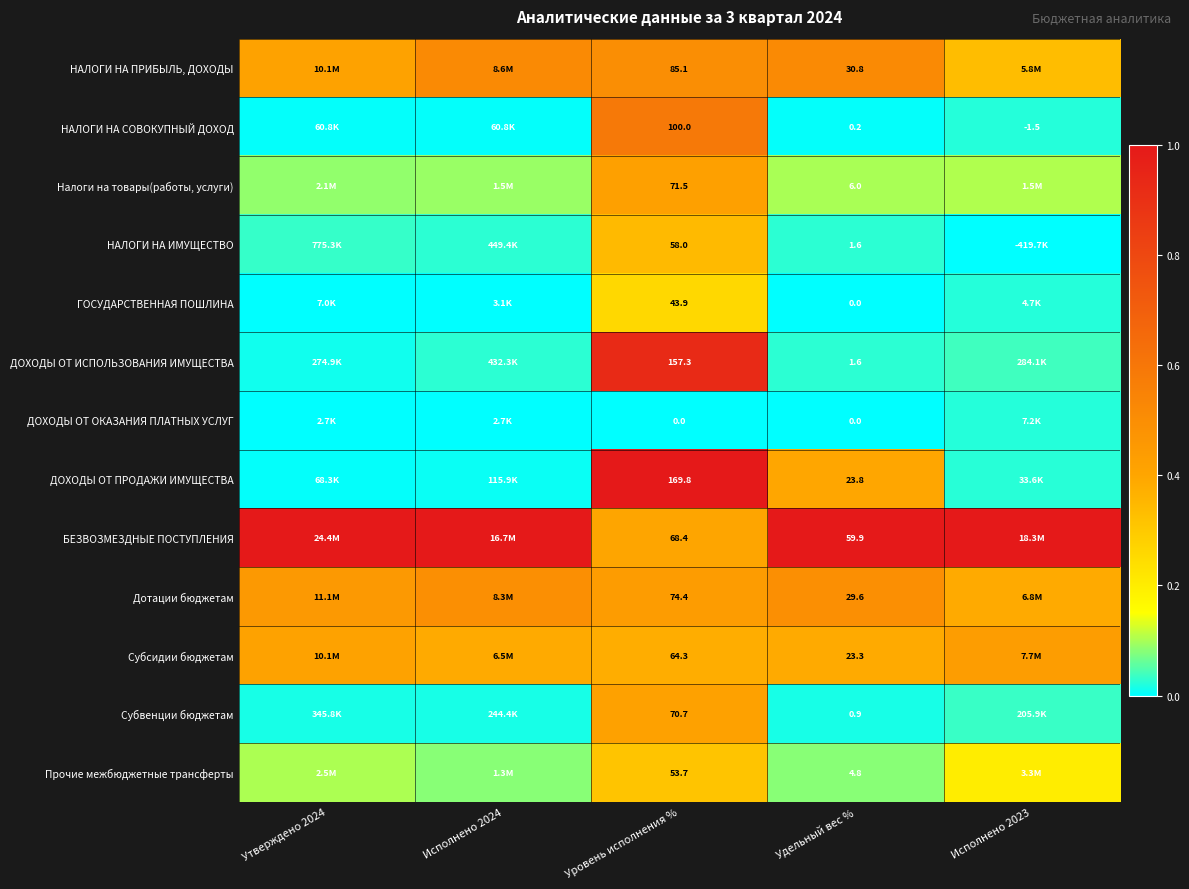

Is the value of БЕЗВОЗМЕЗДНЫЕ ПОСТУПЛЕНИЯ at Исполнено 2024 greater than the value of ДОХОДЫ ОТ ОКАЗАНИЯ ПЛАТНЫХ УСЛУГ at Исполнено 2024?

Yes